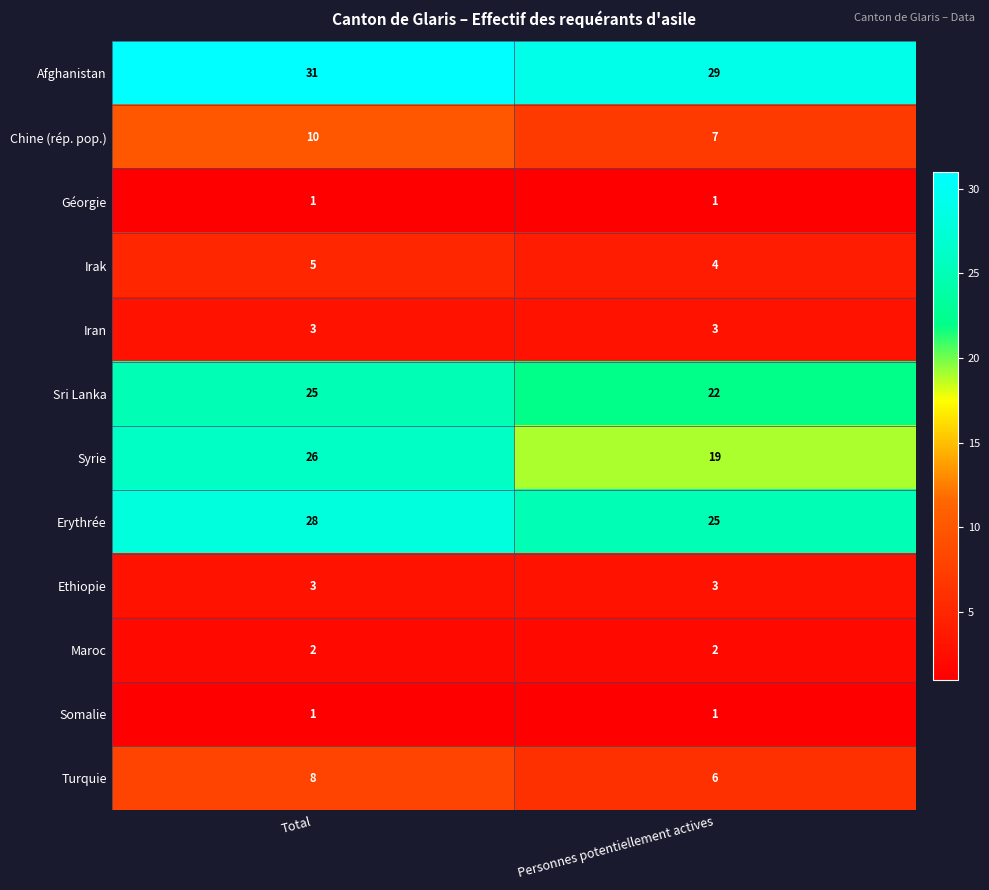

What is the spread (max minus min) of values at Total?

30